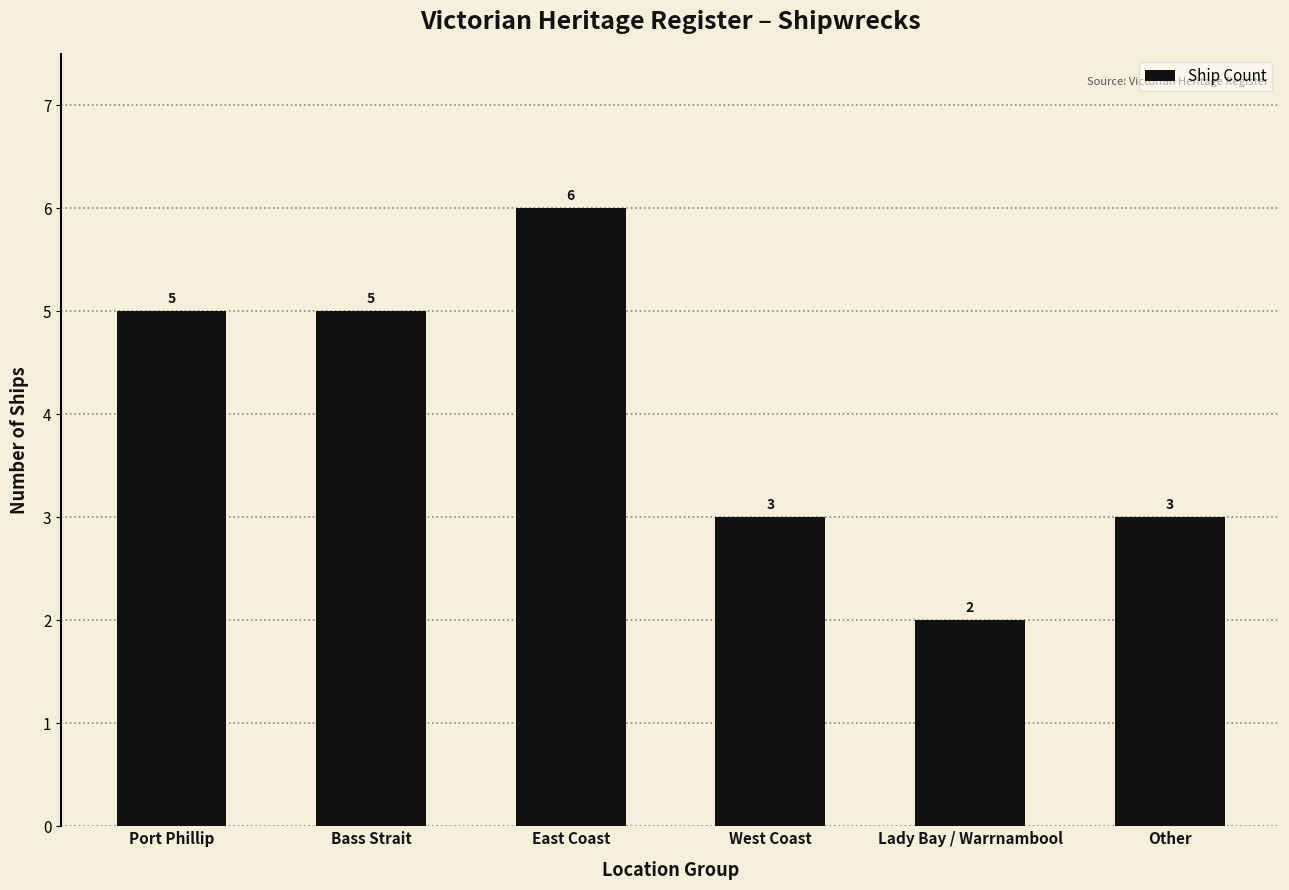

How many categories are shown in the chart?

6